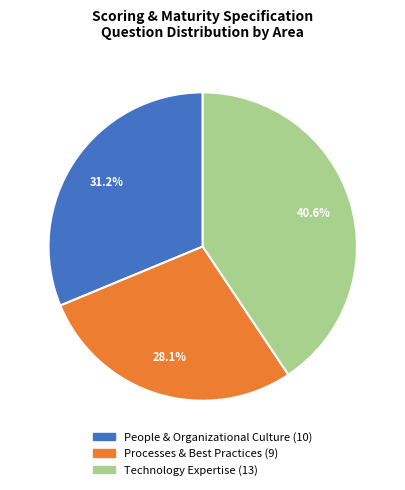

Is Technology Expertise the majority of the pie?

No